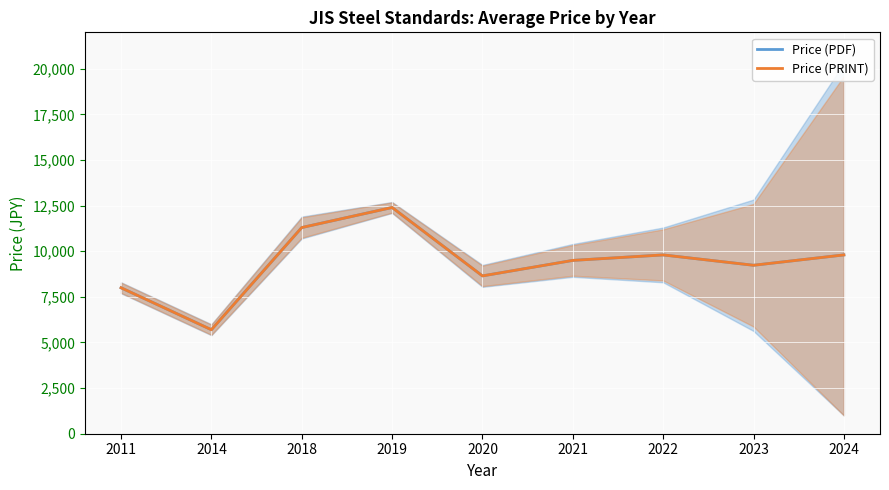

At 2023, list the series in order from smallest to largest.

Price (PDF), Price (PRINT)